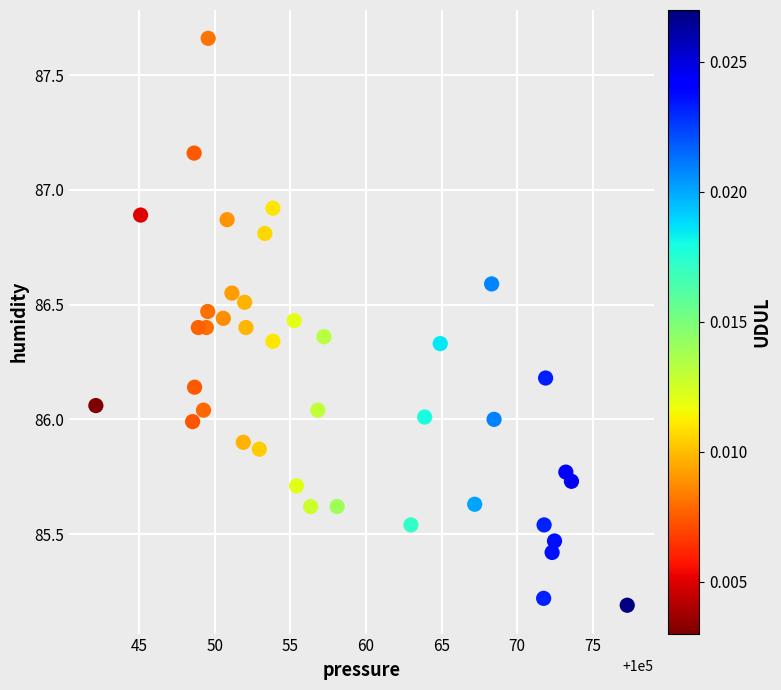

What is the range of X values (max minus min)?

35.1